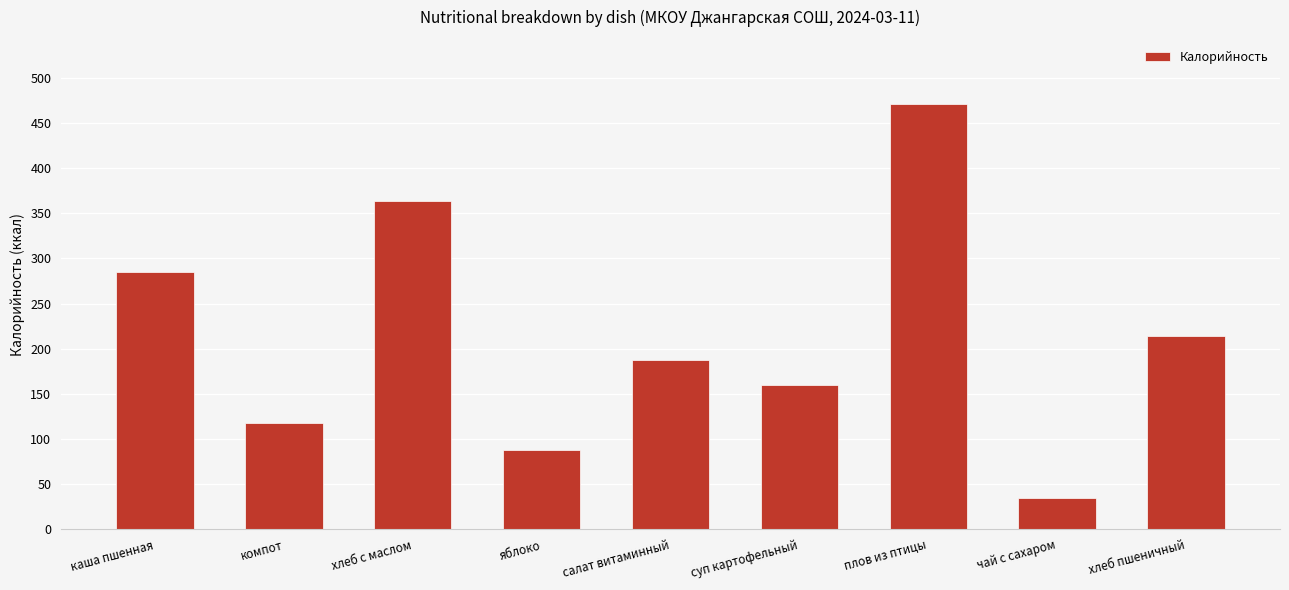

Read the value at чай с сахаром.

35.0